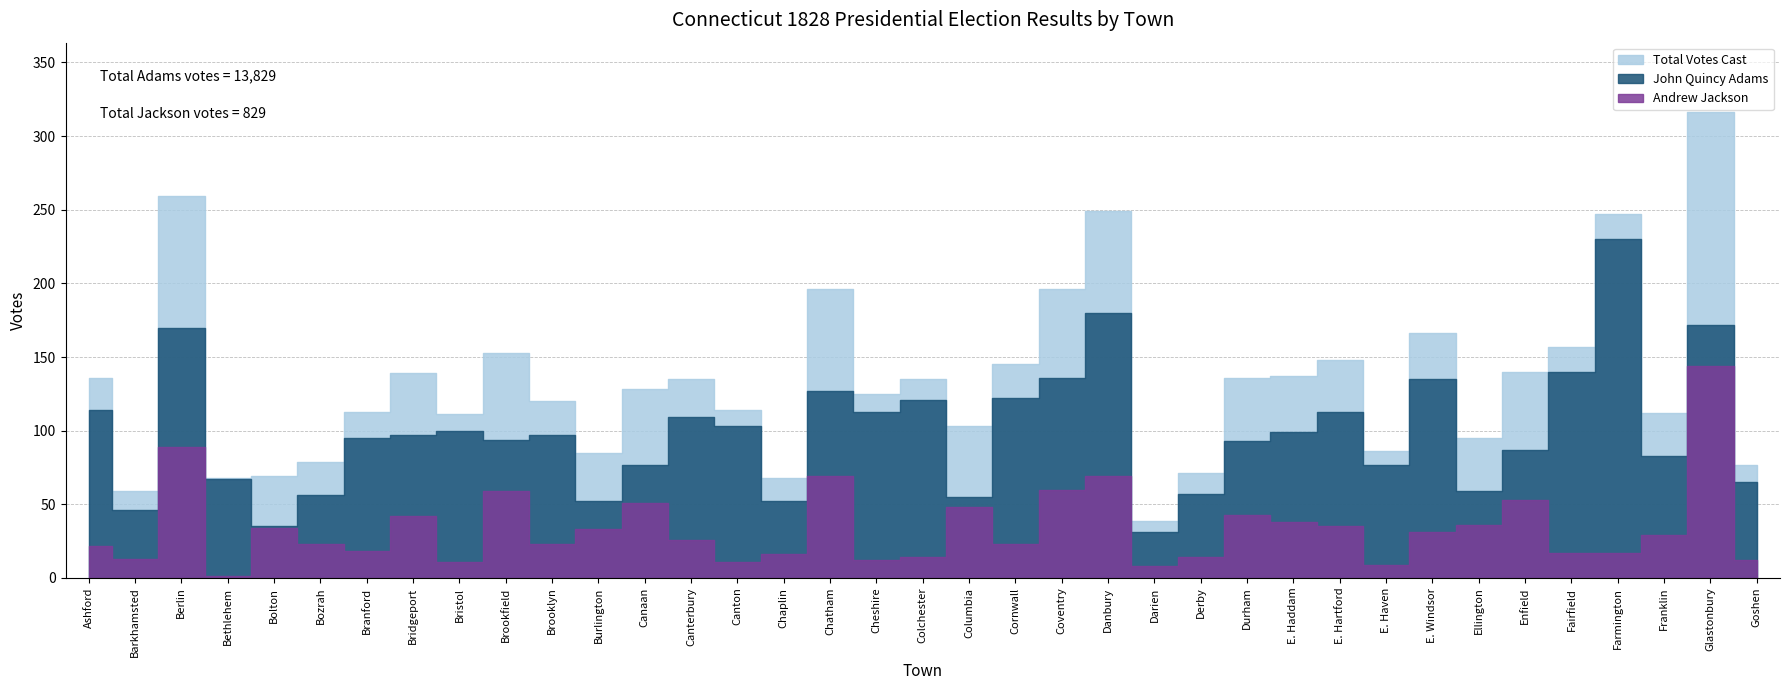

At how many categories does at least one series exceed 169?

6